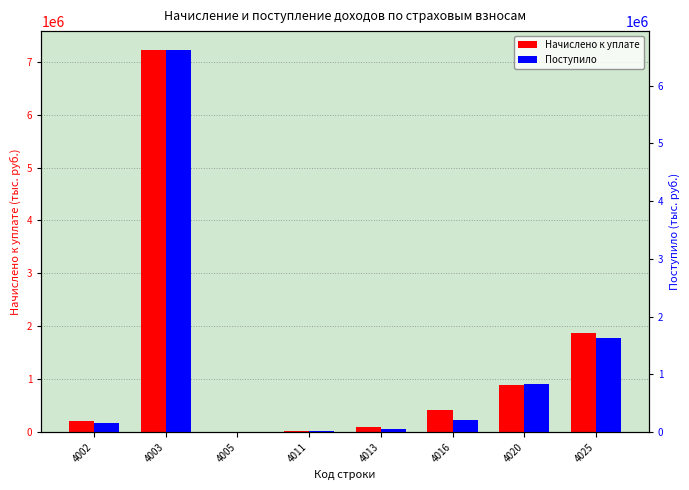

What is the difference between the Начислено к уплате values at 4011 and 4025?

1842953